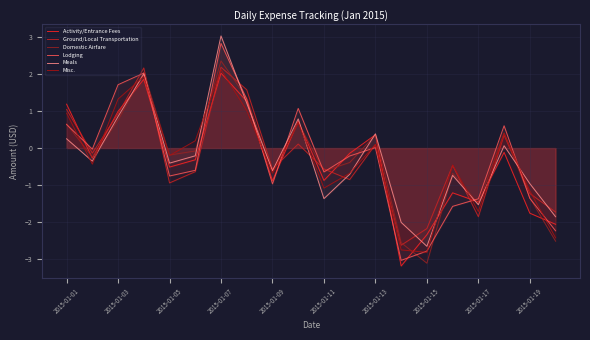

Does the chart display data point markers on the line(s)?

No